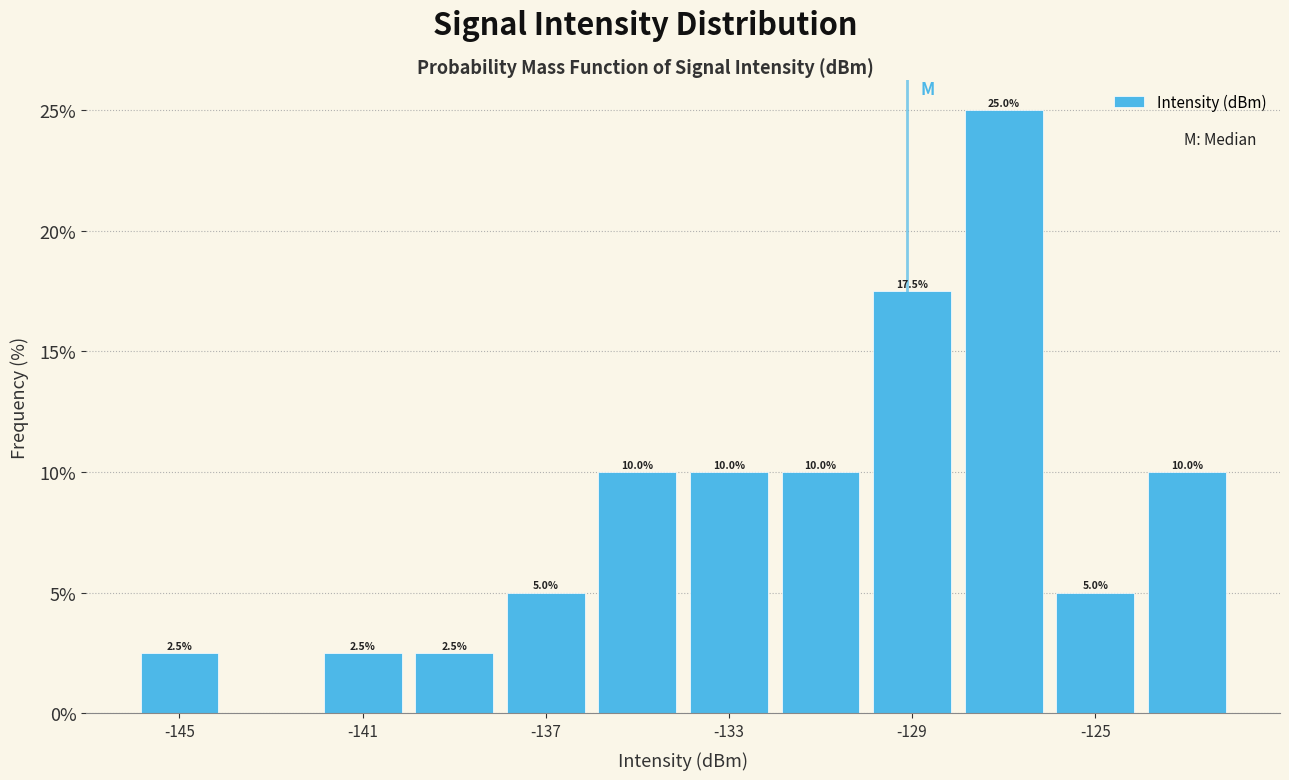

Over which range of the x-axis is the bar tallest?

-128 to -126